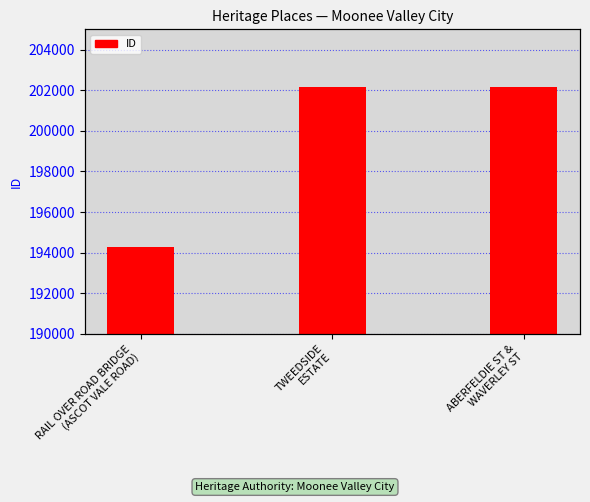

Rank the categories by value from lowest to highest.

RAIL OVER ROAD BRIDGE
(ASCOT VALE ROAD), TWEEDSIDE
ESTATE, ABERFELDIE ST &
WAVERLEY ST